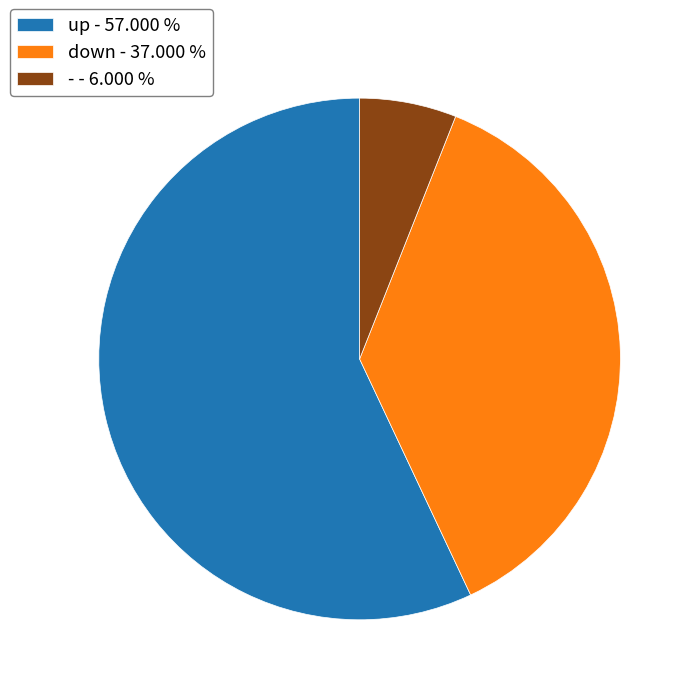

How many segments does this pie chart have?

3